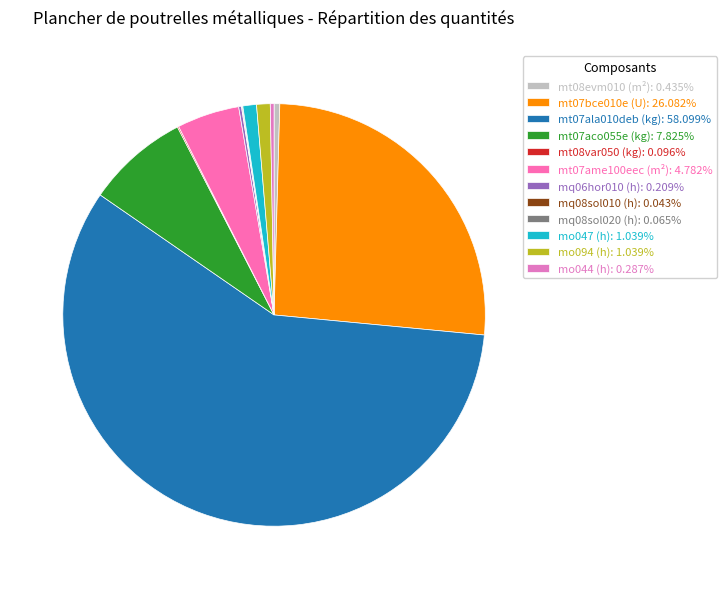

To the nearest percent, what is the average slice percentage?

8%